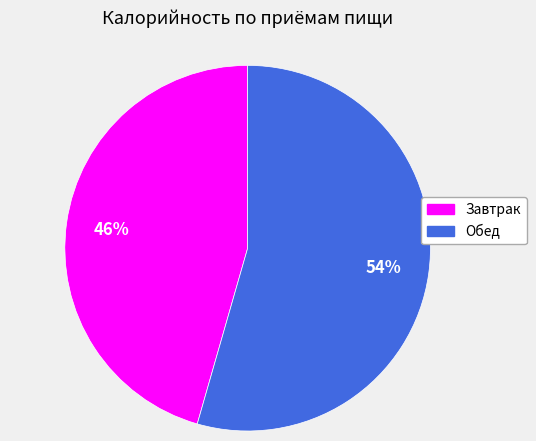

To the nearest percent, what is the combined percentage of Обед and Завтрак?

100%